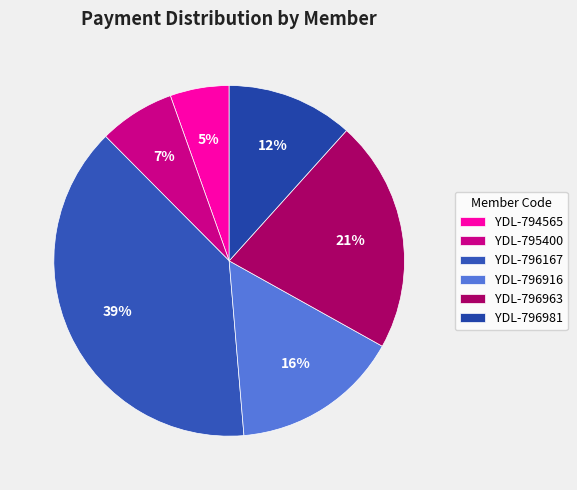

Which slice is the largest?

YDL-796167